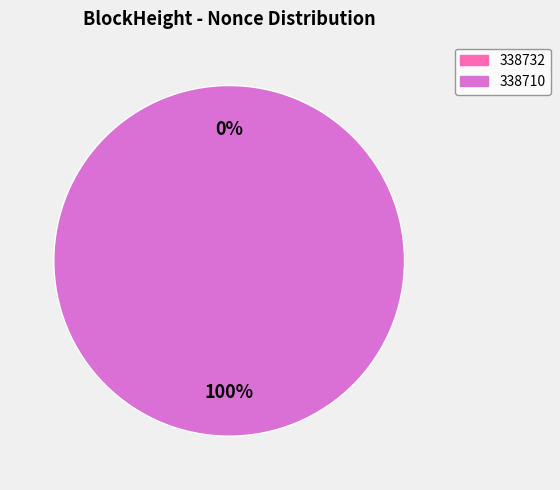

True or false: 338710 accounts for 99% of the total.

False